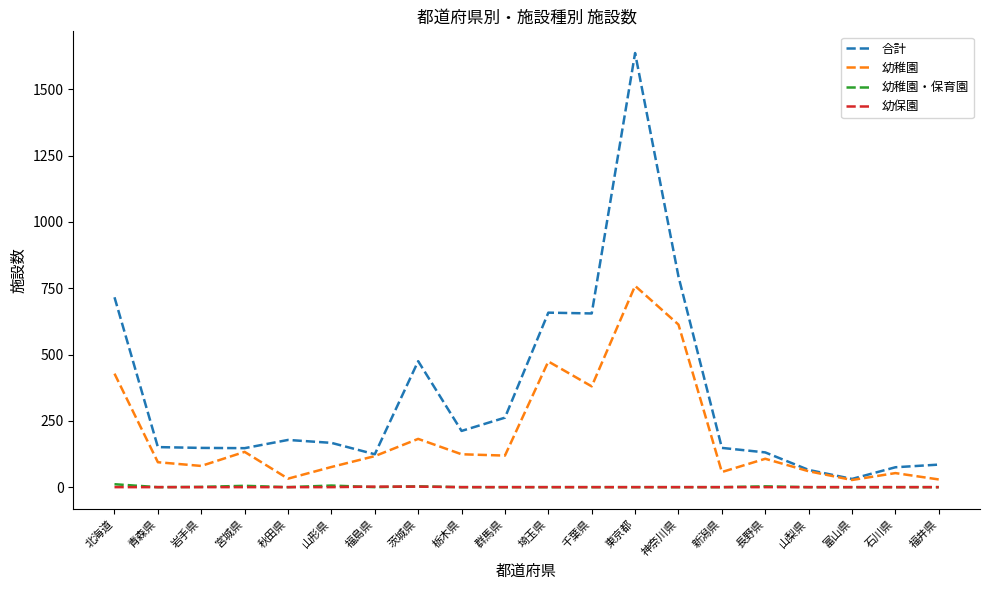

Which series has the widest spread of values?

合計